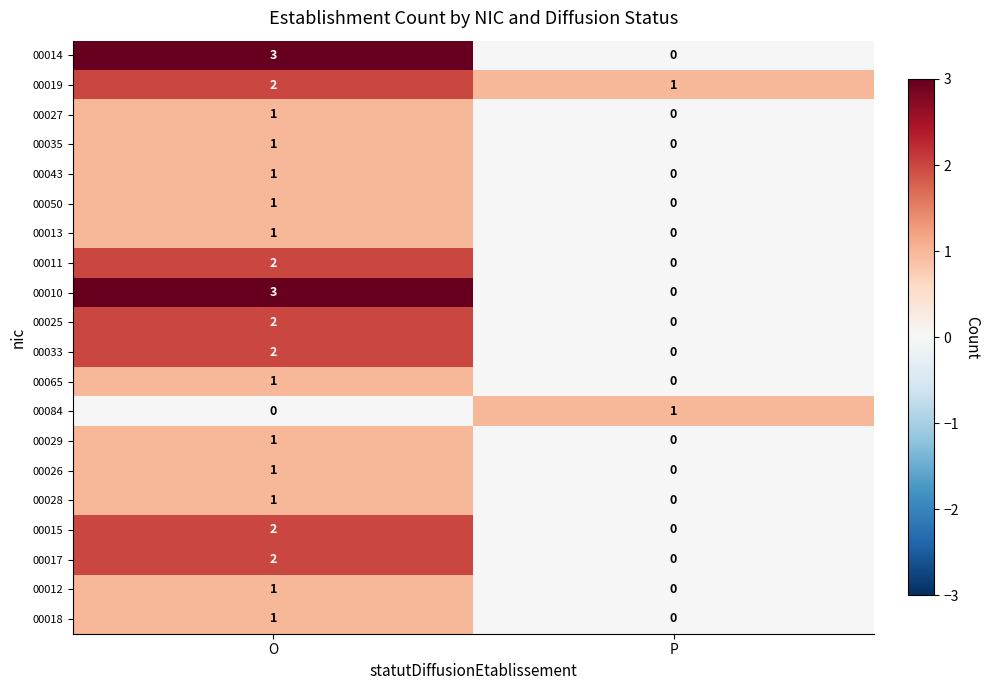

The 00050 series shows 0 at P. True or false?

True